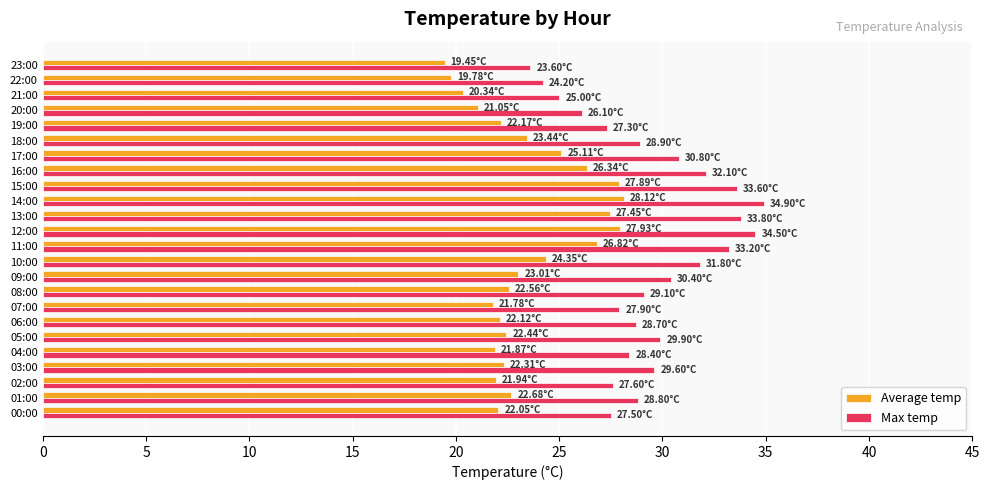

What is the difference between the maximum and second lowest values in the Average temp series?

8.3